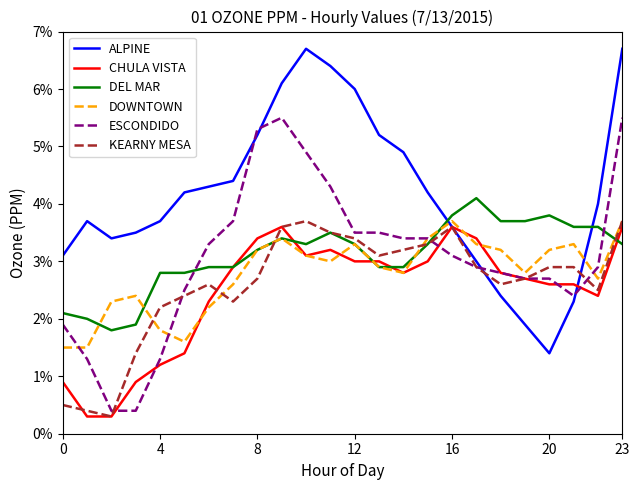

What are all the series names shown in the legend?

ALPINE, CHULA VISTA, DEL MAR, DOWNTOWN, ESCONDIDO, KEARNY MESA